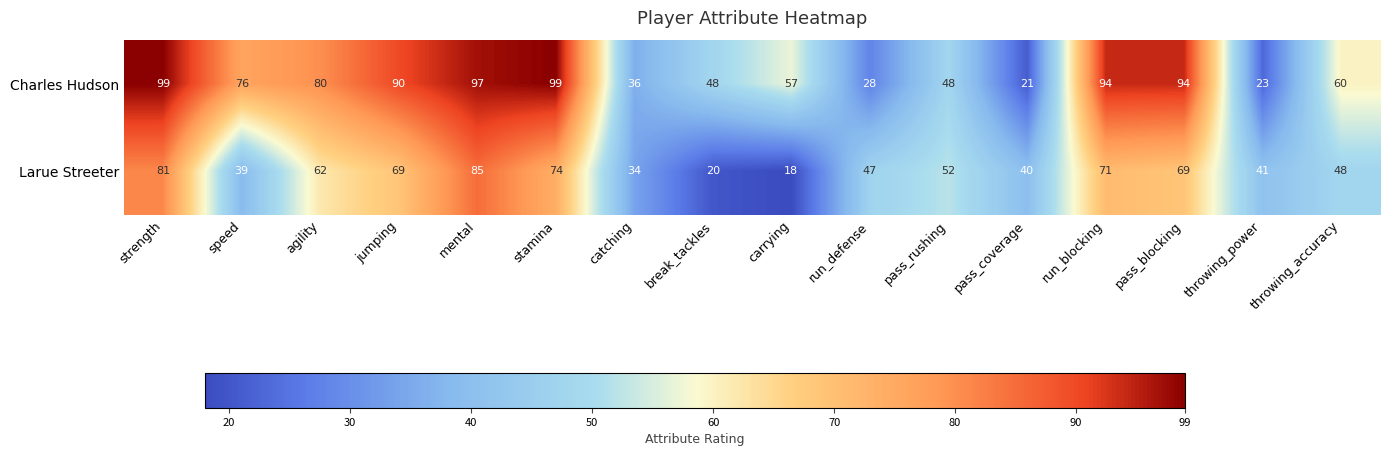

What is the maximum value shown in the chart?

99